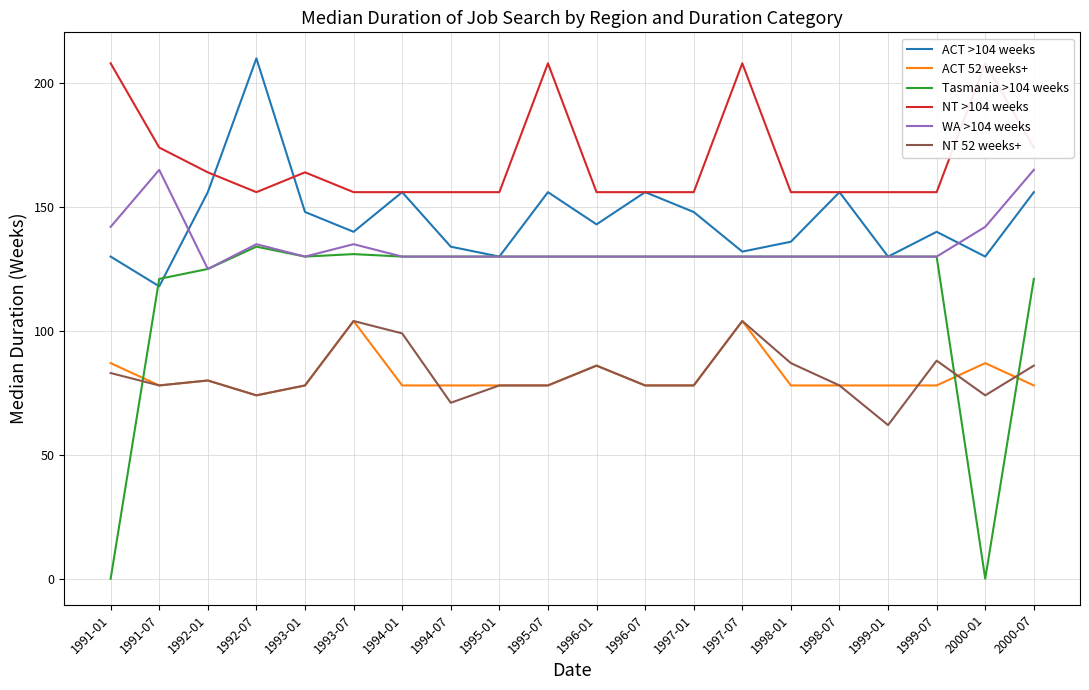

Rank the series by their maximum value, from lowest to highest.

ACT 52 weeks+, NT 52 weeks+, Tasmania >104 weeks, WA >104 weeks, NT >104 weeks, ACT >104 weeks